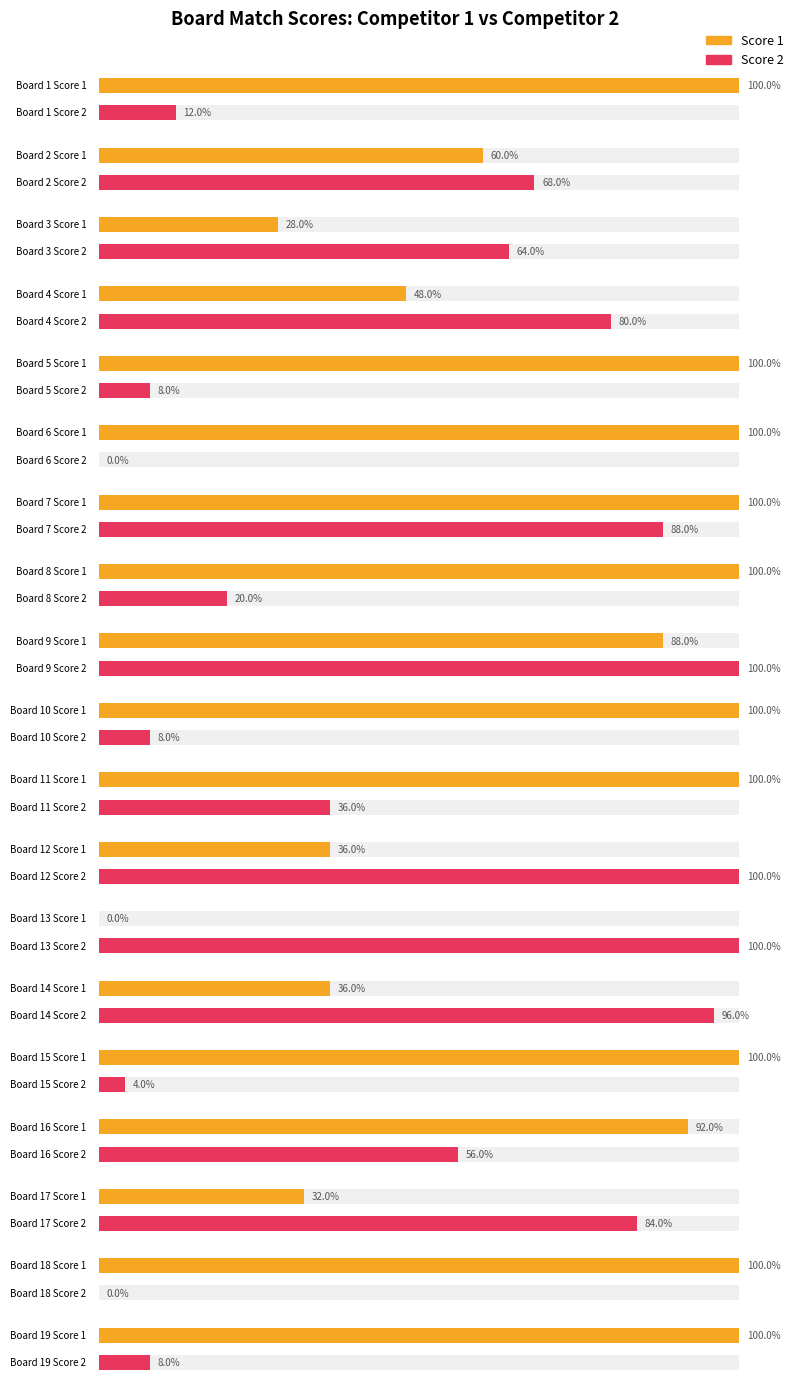

List the labels in order of Score 1 value, smallest first.

13, 3, 17, 12, 14, 4, 2, 9, 16, 1, 5, 6, 7, 8, 10, 11, 15, 18, 19